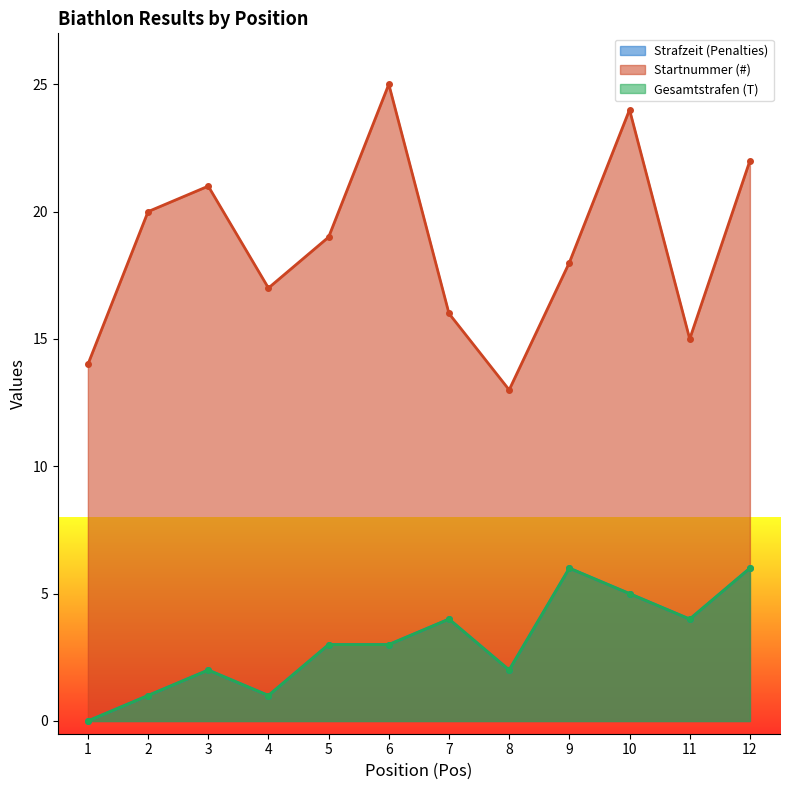

Where is Strafzeit (Penalties) nearest to the value 3?

5